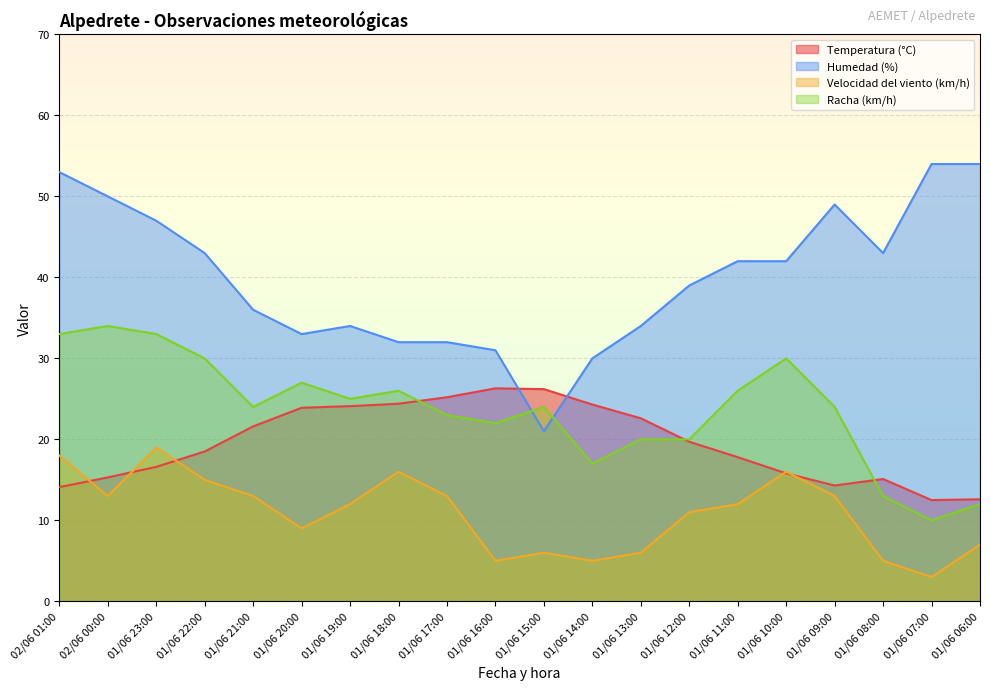

What is the maximum value for Velocidad del viento (km/h)?

19.0